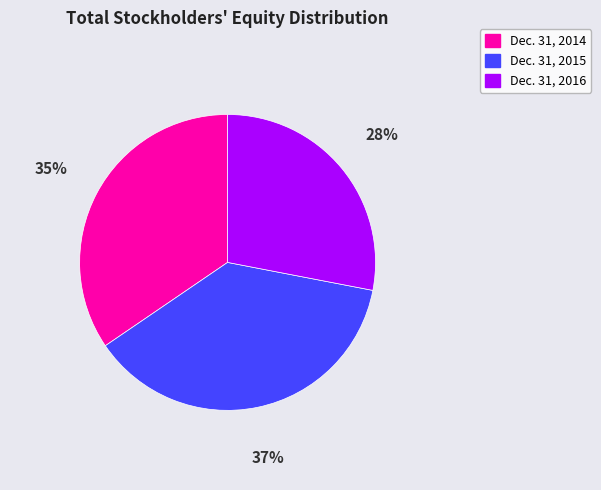

What is the largest slice in the pie chart?

Dec. 31, 2015